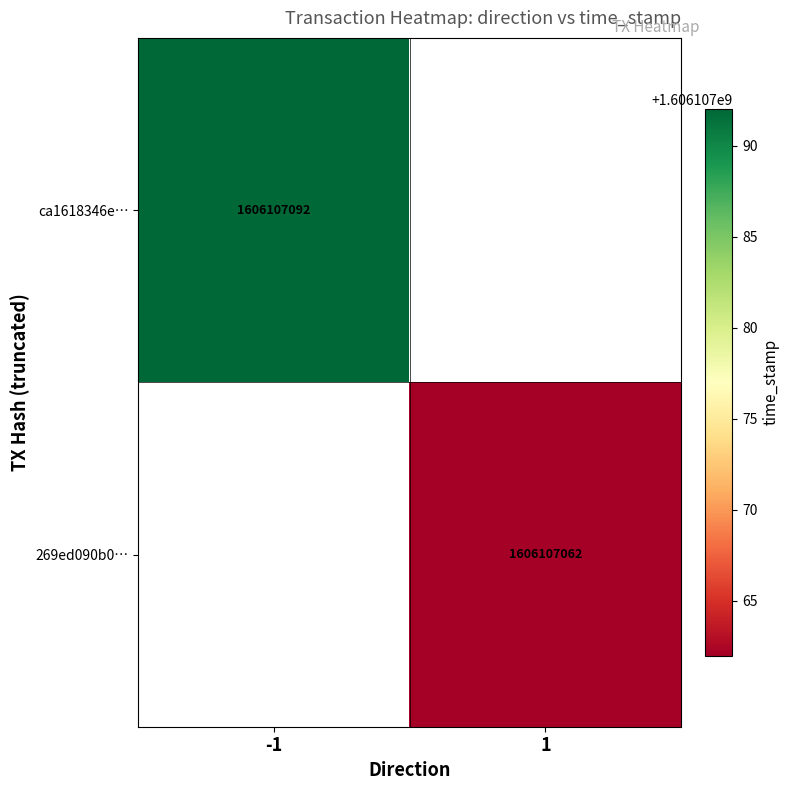

True or false: ca1618346e6351bd90855e9be6e38e4db931138 has a value of 2738336861 at 1.

False